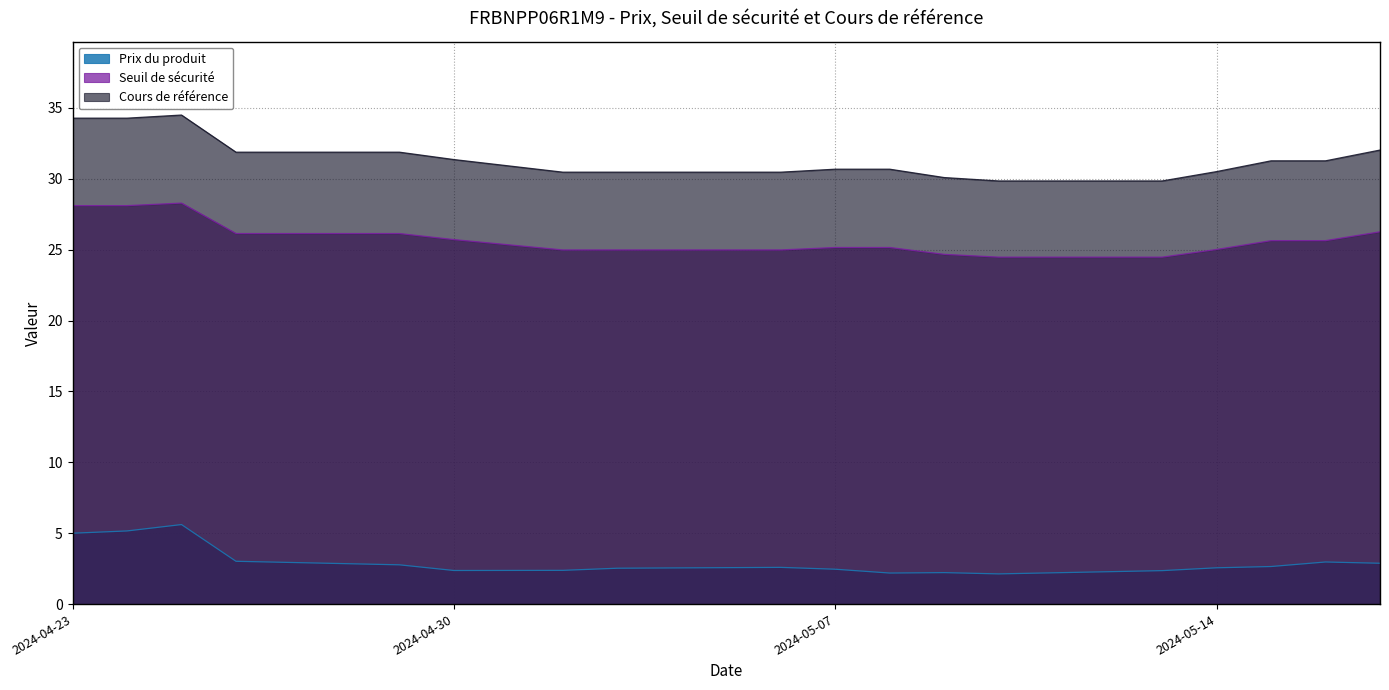

What are all the series names shown in the legend?

Prix du produit, Seuil de sécurité, Cours de référence